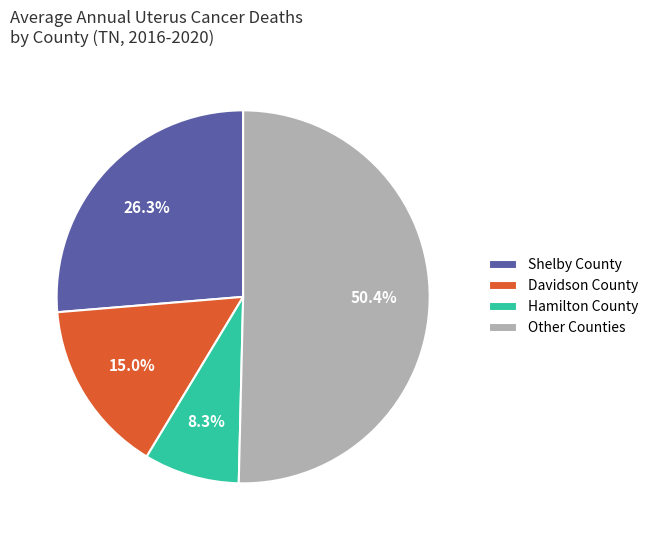

Does any single category account for the majority?

Yes